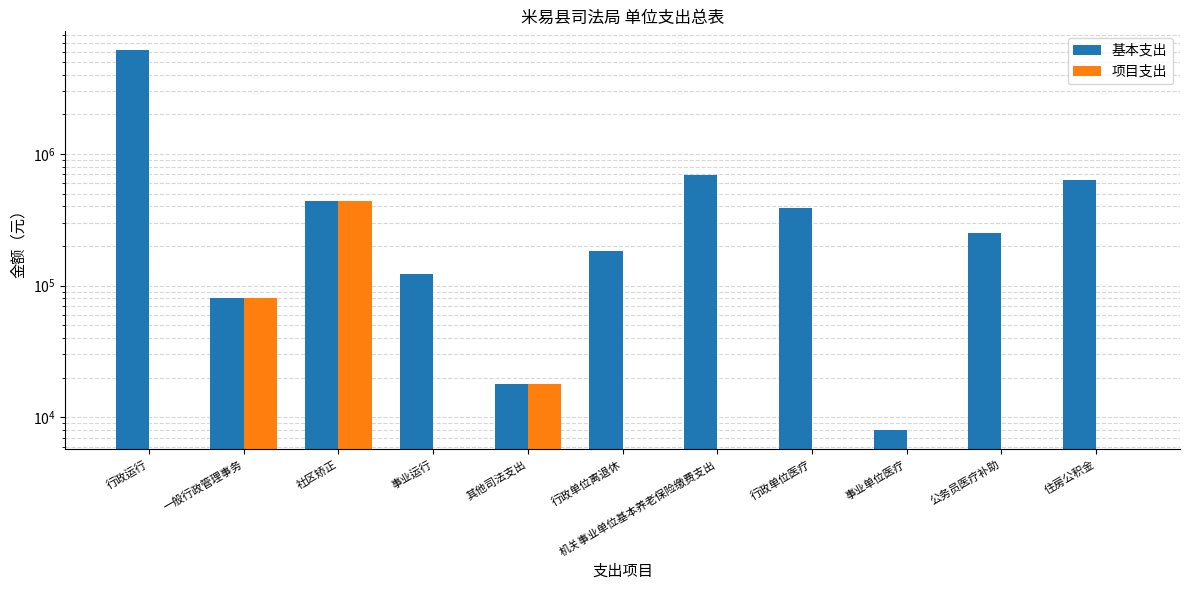

What is the total value across all series at 公务员医疗补助?

249133.0